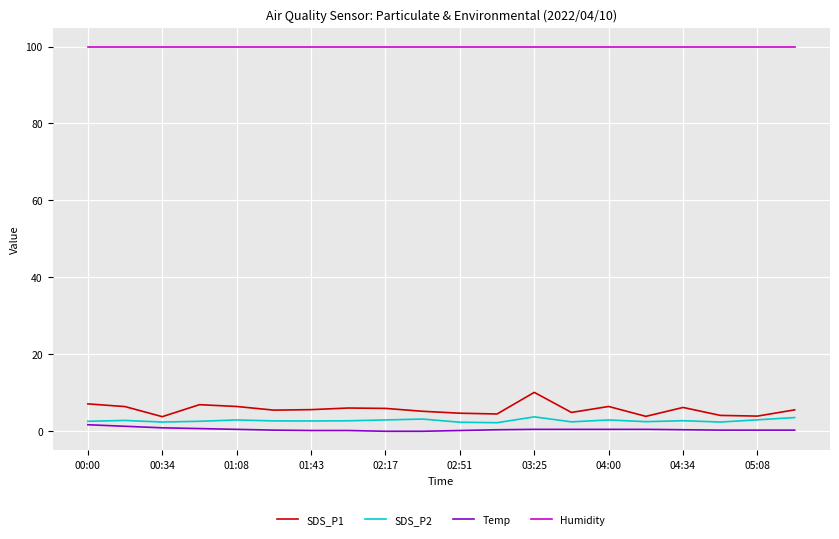

True or false: Humidity and Temp cross at least once.

False